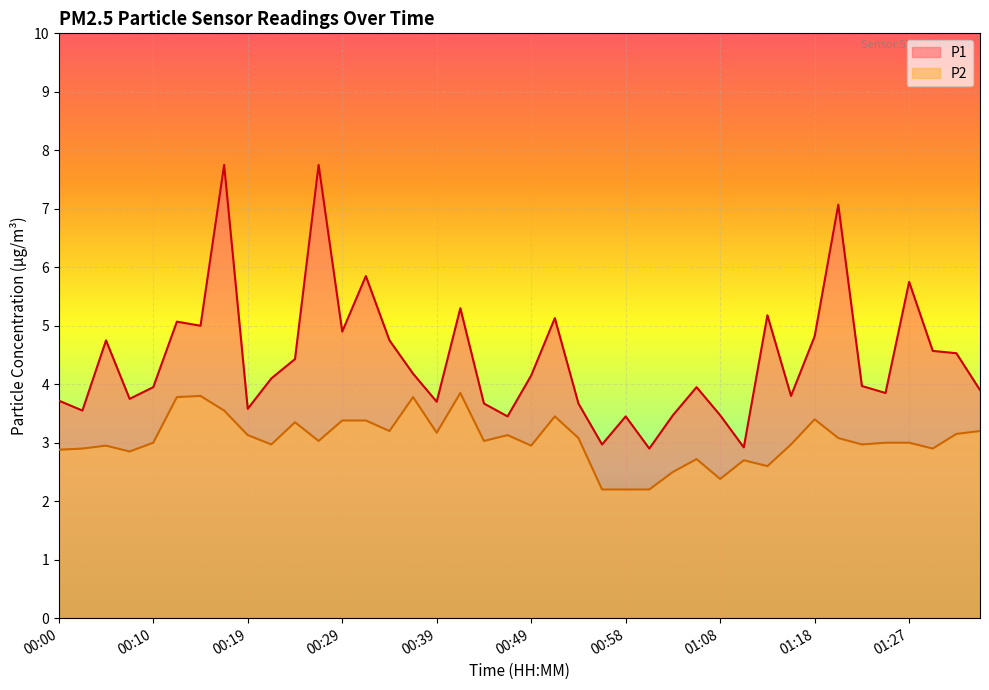

Does the chart display data point markers on the line(s)?

No